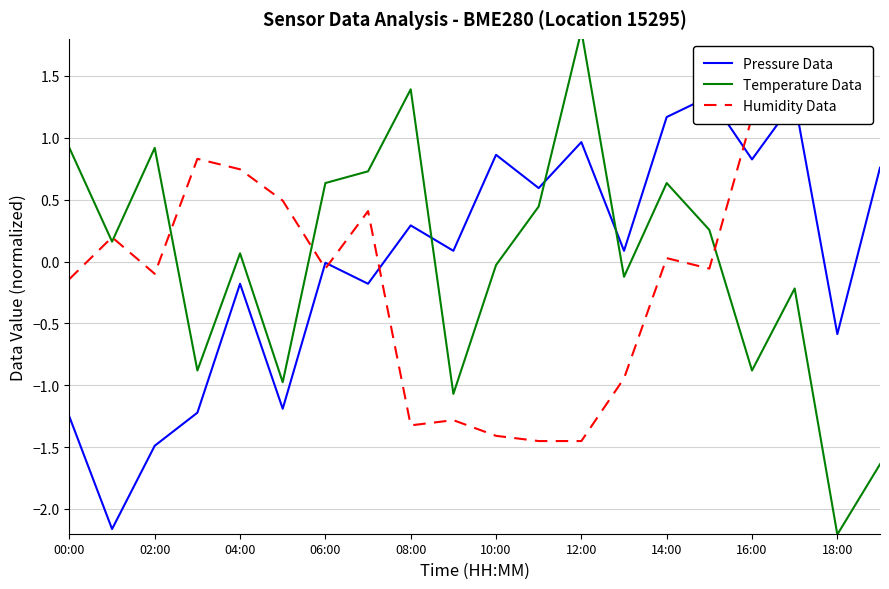

Is it true that Pressure Data equals 0.9 at 17?

False